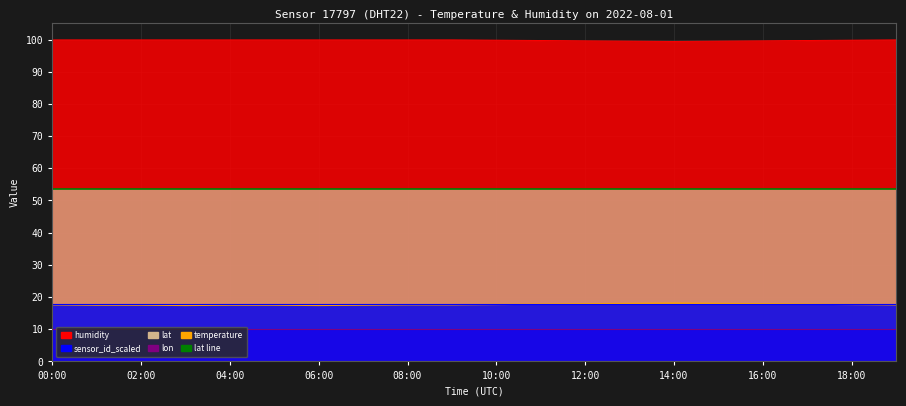

True or false: sensor_id_scaled and temperature intersect in this chart.

True